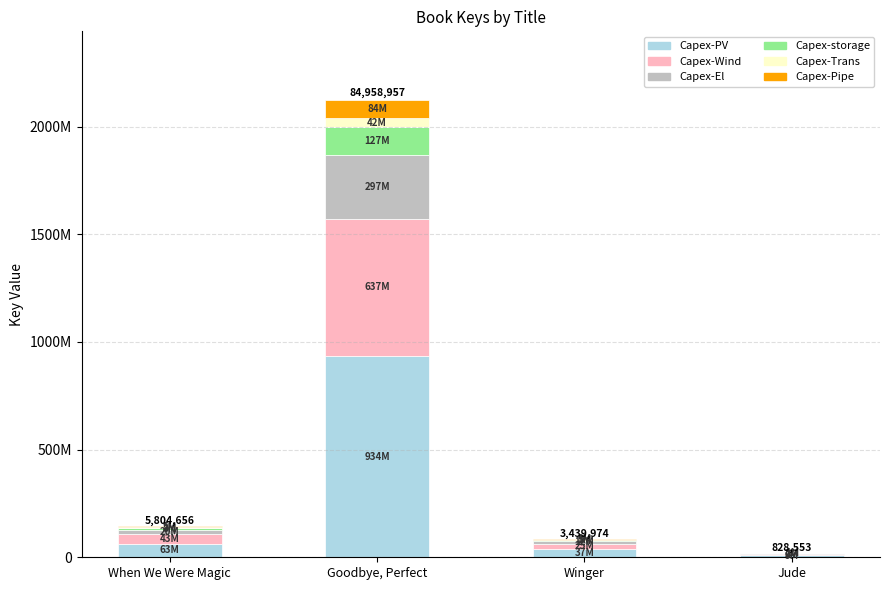

What are all the series names shown in the legend?

Capex-PV, Capex-Wind, Capex-El, Capex-storage, Capex-Trans, Capex-Pipe